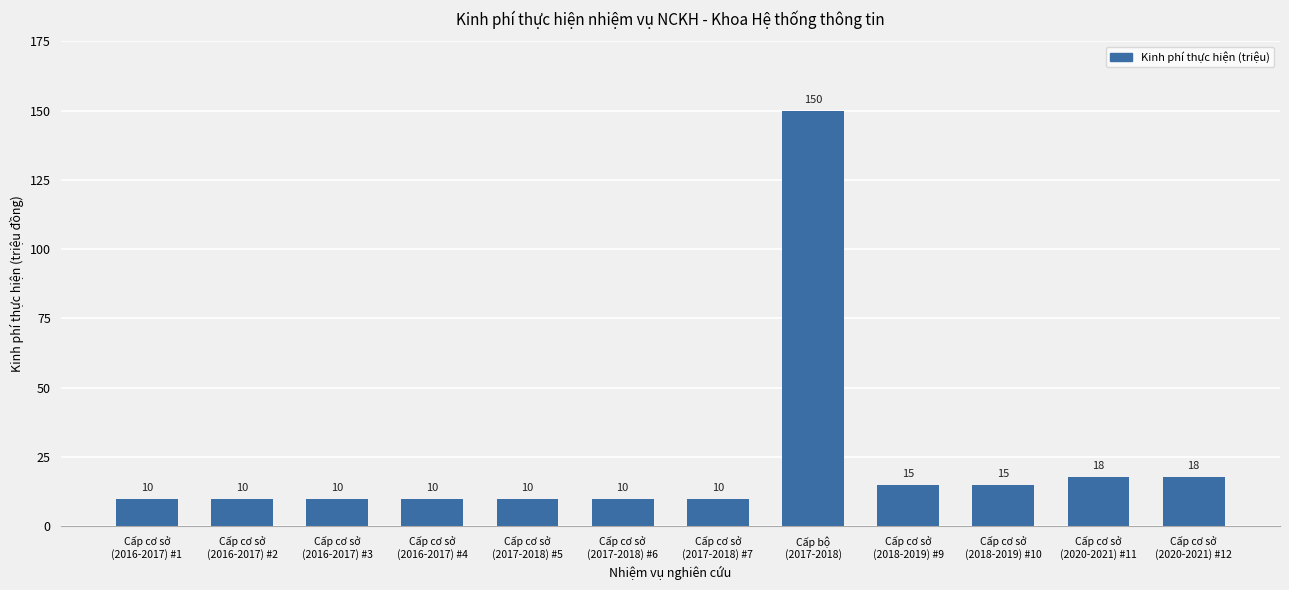

What is the value of the 7th bar from the left?

10